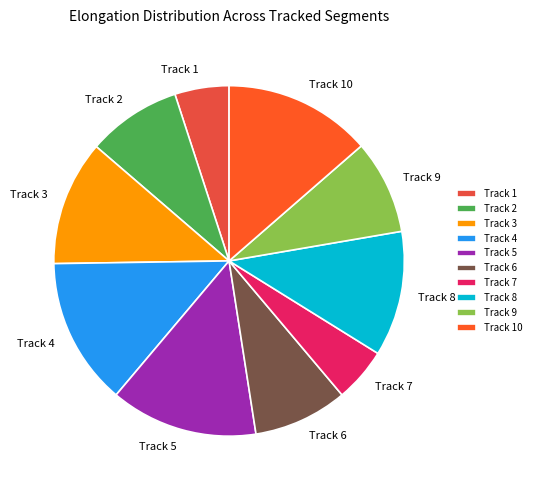

The Track 6 slice represents 20% of the pie. True or false?

False